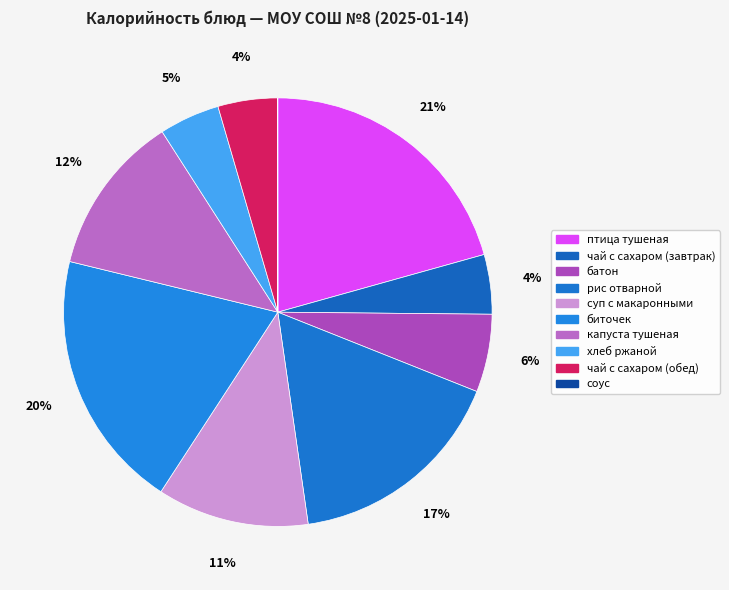

Is it true that биточек is 32% of the pie?

False